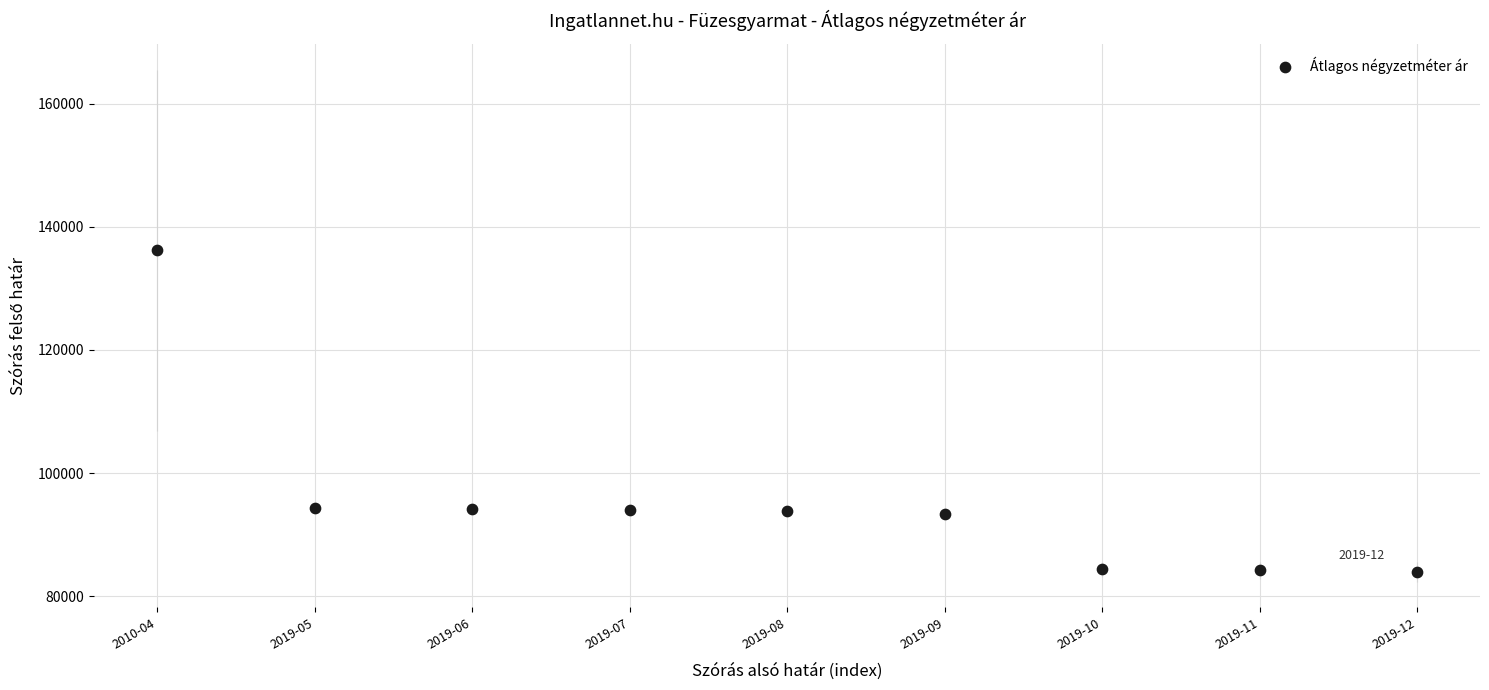

What is the range of Y values (max minus min)?

52242